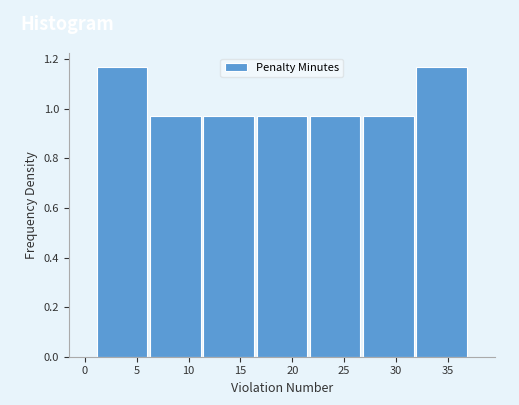

How tall is the bar that spans 21.5 to 26.5 on the x-axis? Neither the bar edges nor the heights are printed on the chart, so give them approximately, as read against the axes.

0.98